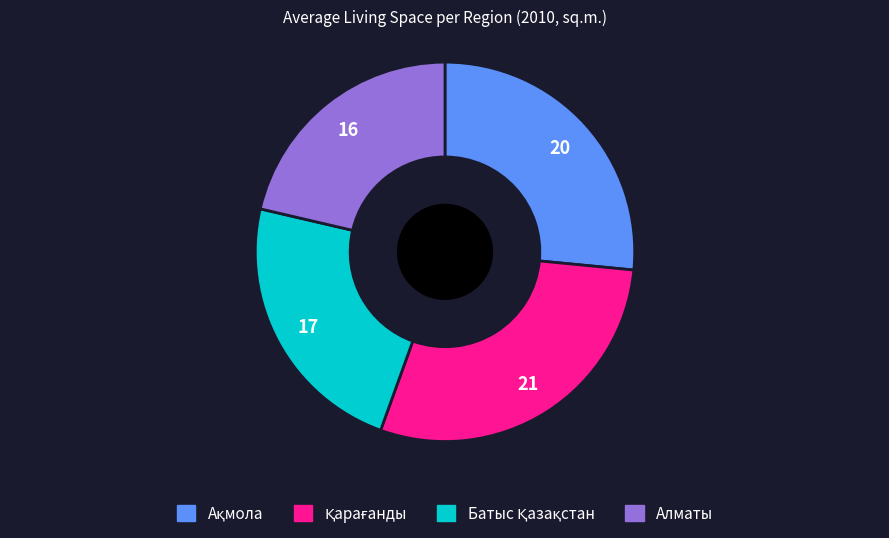

Is there any slice that represents more than half of the pie?

No